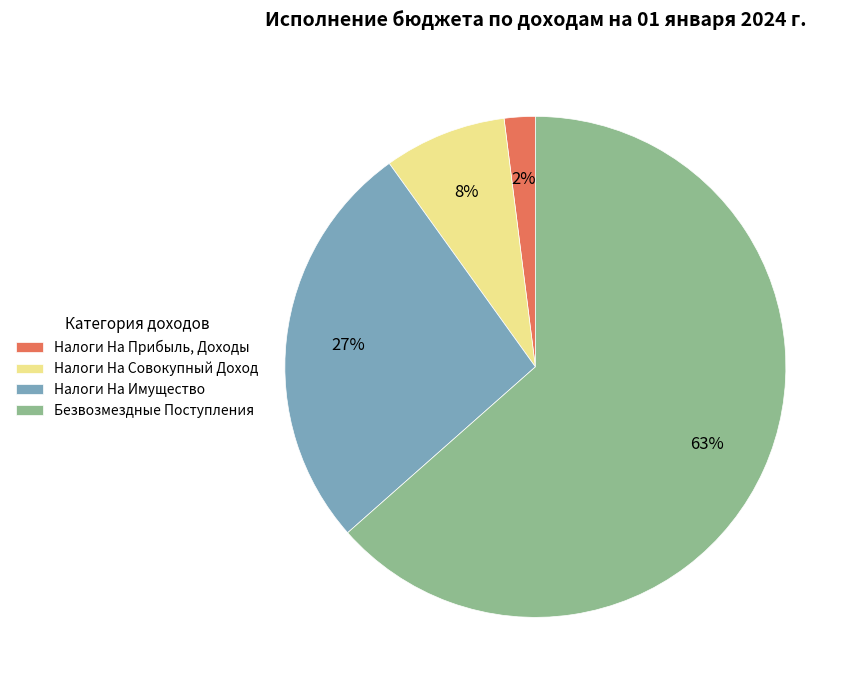

To the nearest percent, what is the average slice percentage?

25%